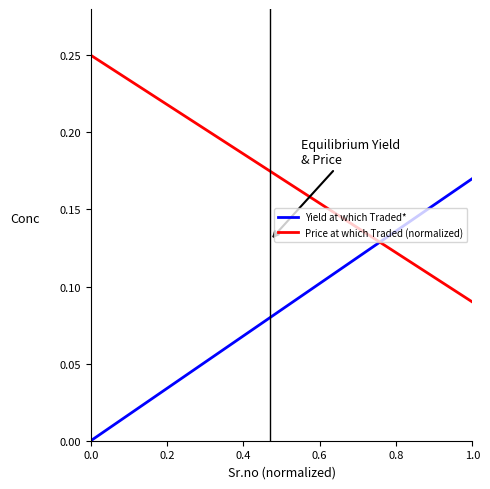

Which series has the widest spread of values?

Yield at which Traded*